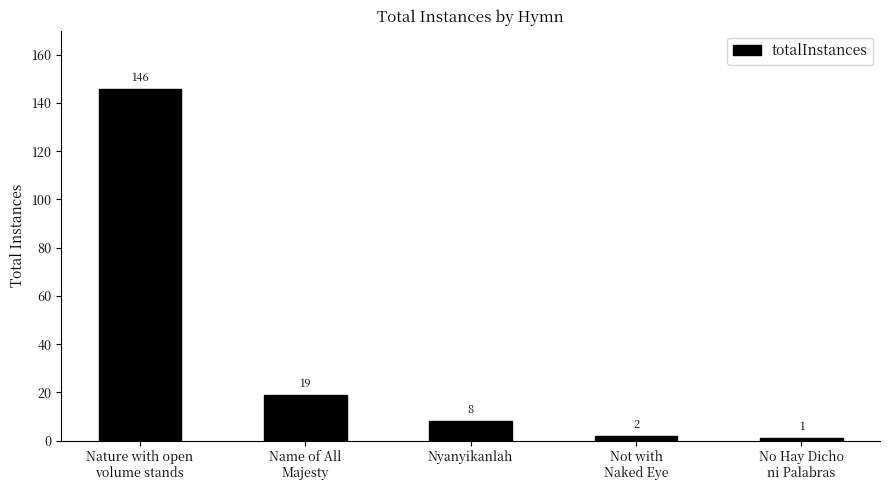

What is the ratio of the value at No Hay Dicho
ni Palabras to the value at Nyanyikanlah?

0.1